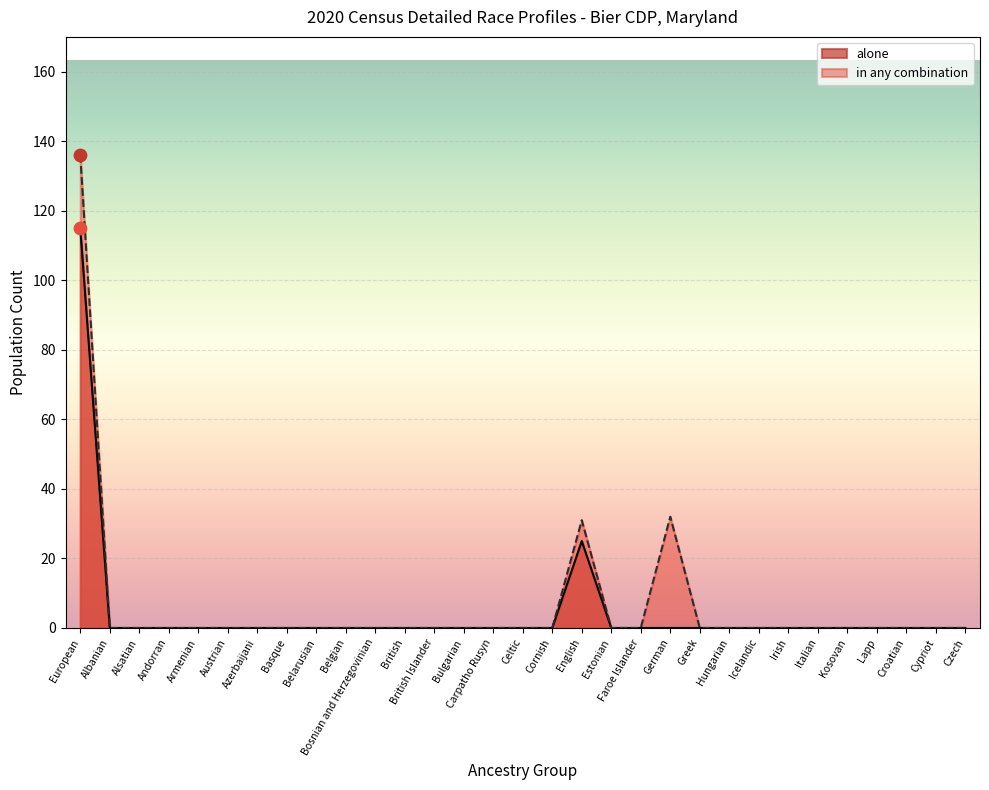

What are all the series names shown in the legend?

alone, in any combination